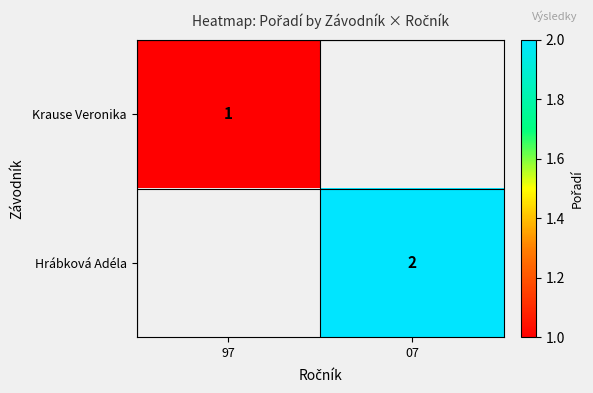

Which has a higher value, 07 or 97?

97